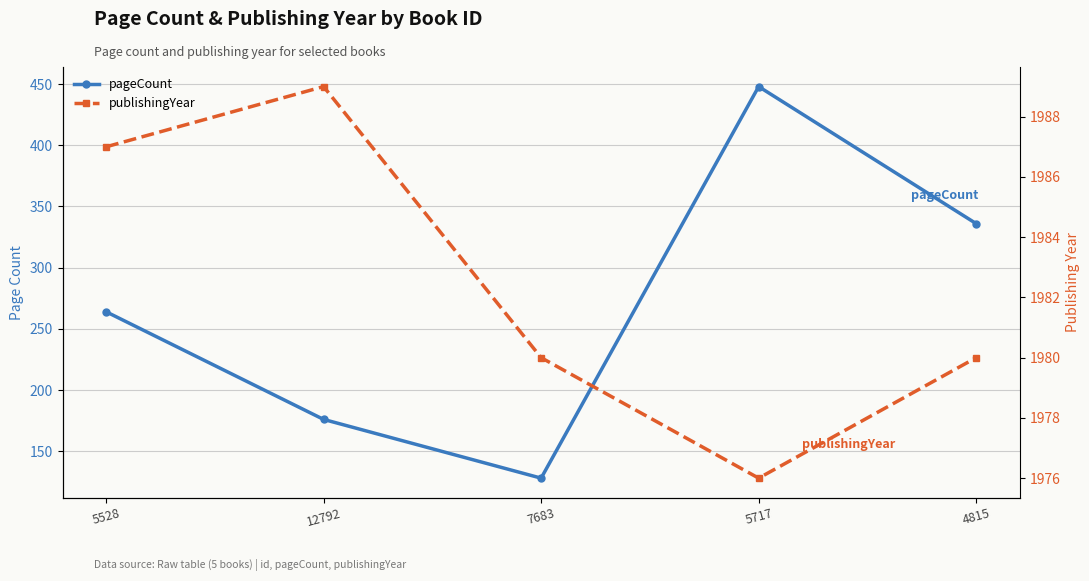

How many interior local peaks does the publishingYear series have?

1